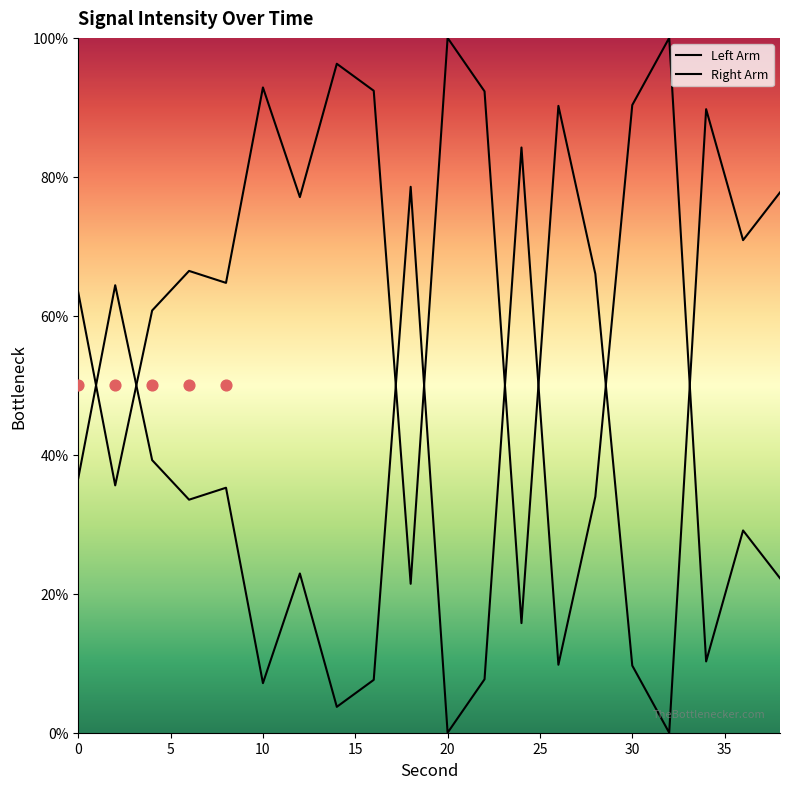

What is the change in value from 20 to 22?

+7.7